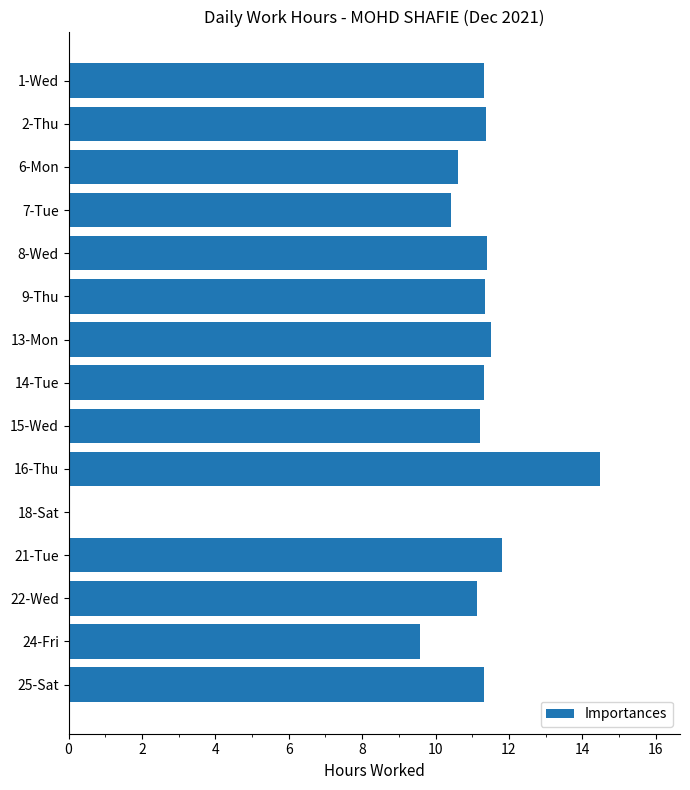

The chart shows a value of 16.5 at 22-Wed. True or false?

False